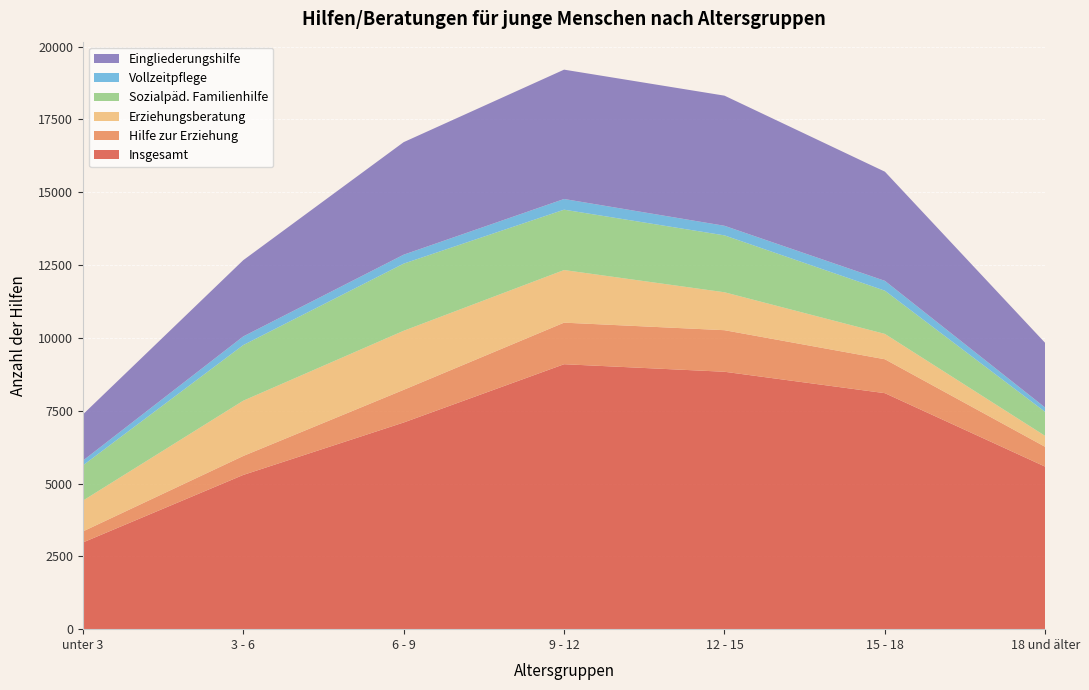

Reading left to right, list all the values displayed in this chart.

Insgesamt: 2975	5294	7094	9095	8836	8101	5577
Hilfe zur Erziehung: 379	651	1122	1427	1427	1164	679
Erziehungsberatung: 1057	1898	2027	1806	1302	870	375
Sozialpäd. Familienhilfe: 1208	1909	2305	2072	1953	1484	823
Vollzeitpflege: 165	297	307	367	329	338	149
Eingliederungshilfe: 1585	2617	3863	4440	4467	3747	2218